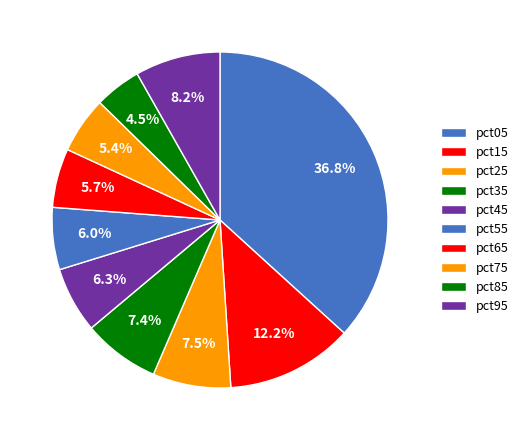

To the nearest percent, what is the average slice percentage?

10%